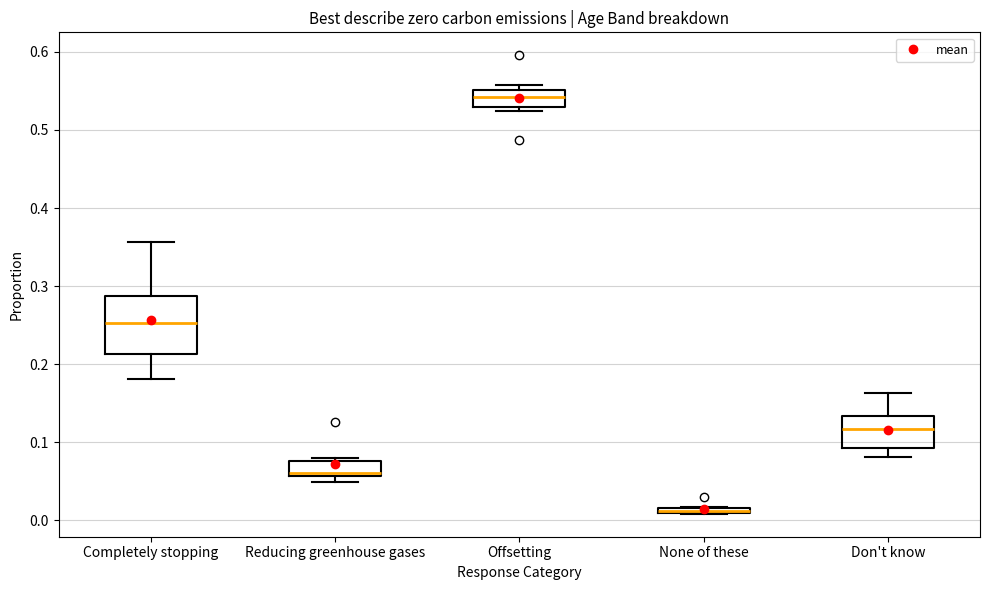

Which box is the tallest, from its lower edge to its upper edge?

Completely stopping